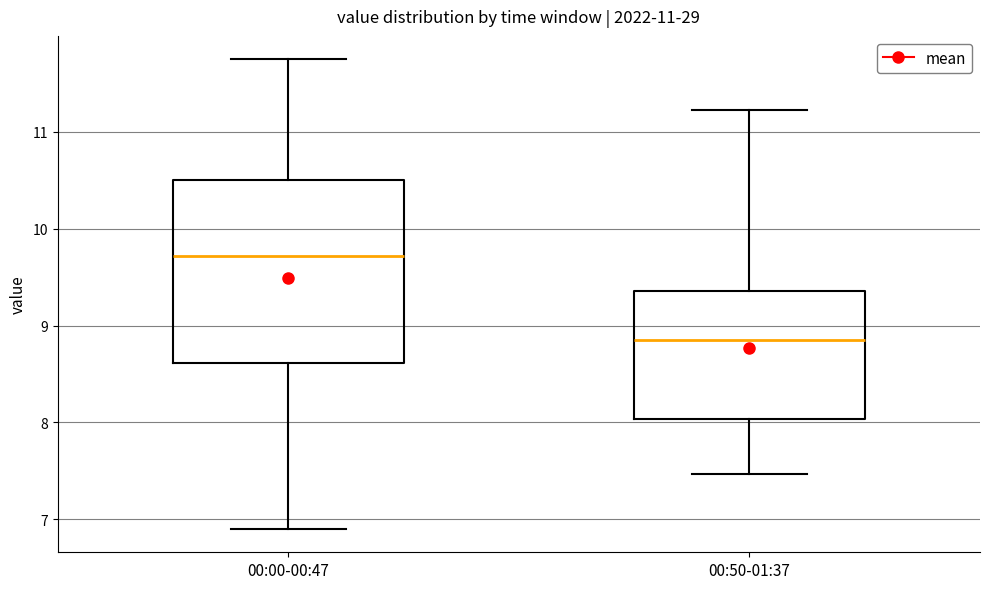

Reading left to right, transcribe this box plot: for each box, give where its median line is, the range the box spans, and where its two whiskers end, as read against the y-axis. The values are not printed on the chart, so give them approximately, as read against the axis.

00:00-00:47: median 9.7, box 8.6 to 10.5, whiskers 6.9 to 11.8
00:50-01:37: median 8.9, box 8.0 to 9.4, whiskers 7.5 to 11.2